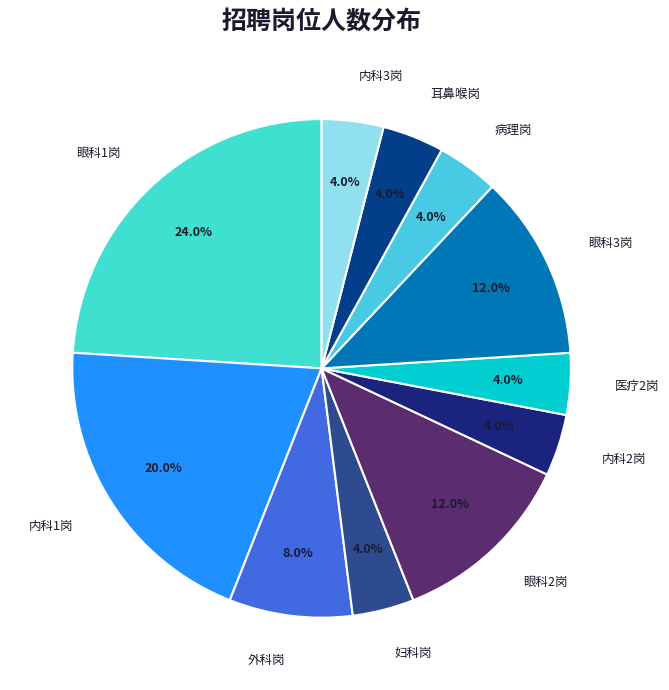

What is the largest slice in the pie chart?

眼科1岗